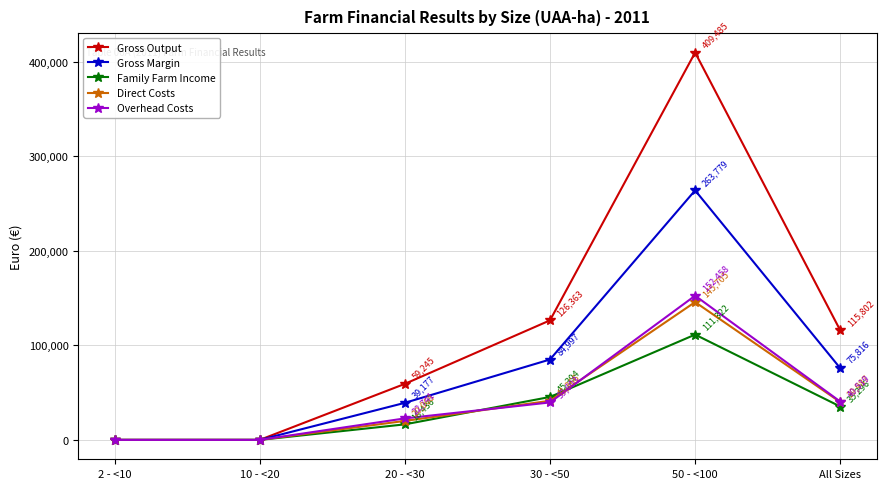

What is the maximum value for Gross Margin?

263779